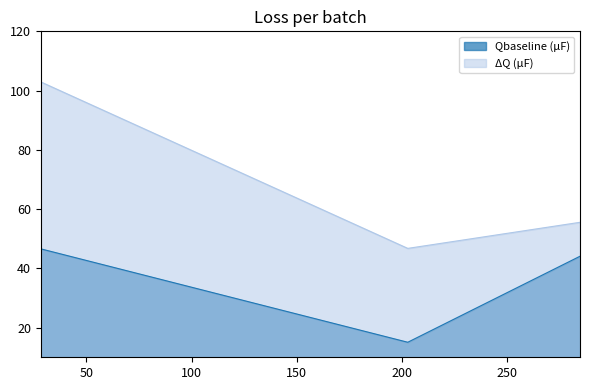

Where does the Qbaseline (µF) series first go above 44?

28.22